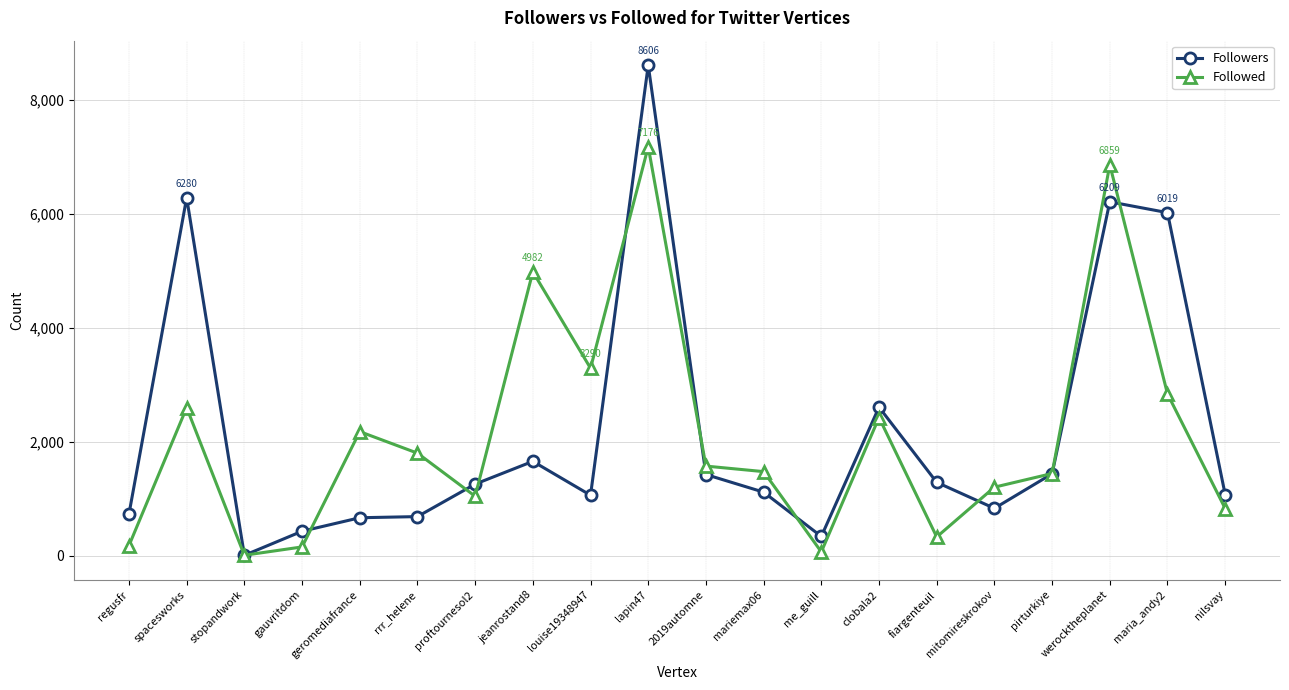

Where is Followed nearest to the value 3592?

louise19348947